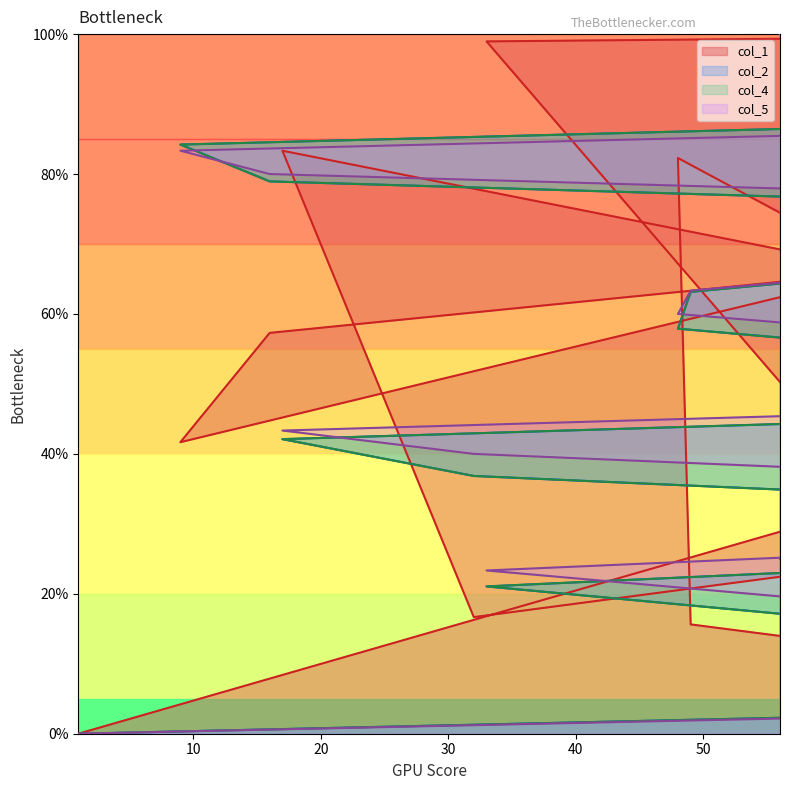

What is the label of the 11th point from the left?

81